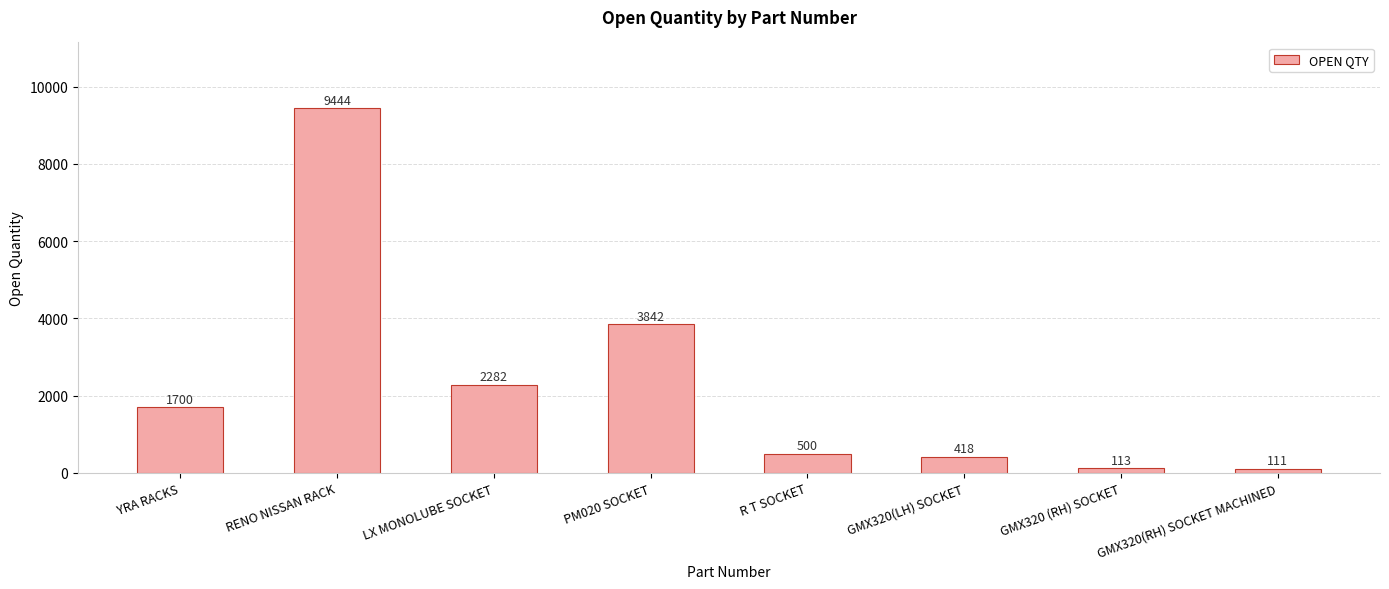

Reading left to right, what are all the values shown in this chart?

1700	9444	2282	3842	500	418	113	111